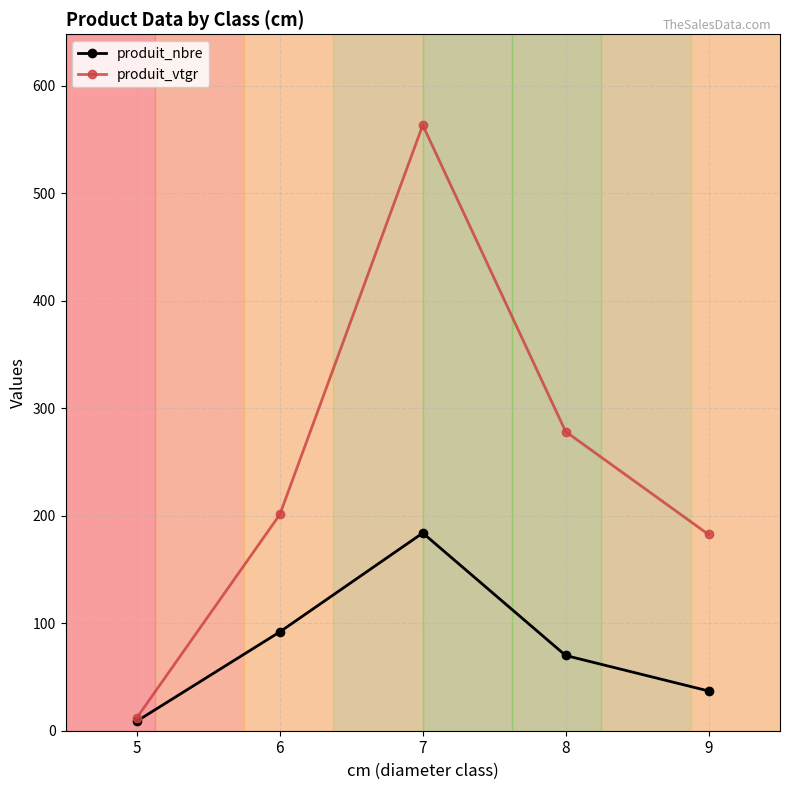

What are all the series names shown in the legend?

produit_nbre, produit_vtgr